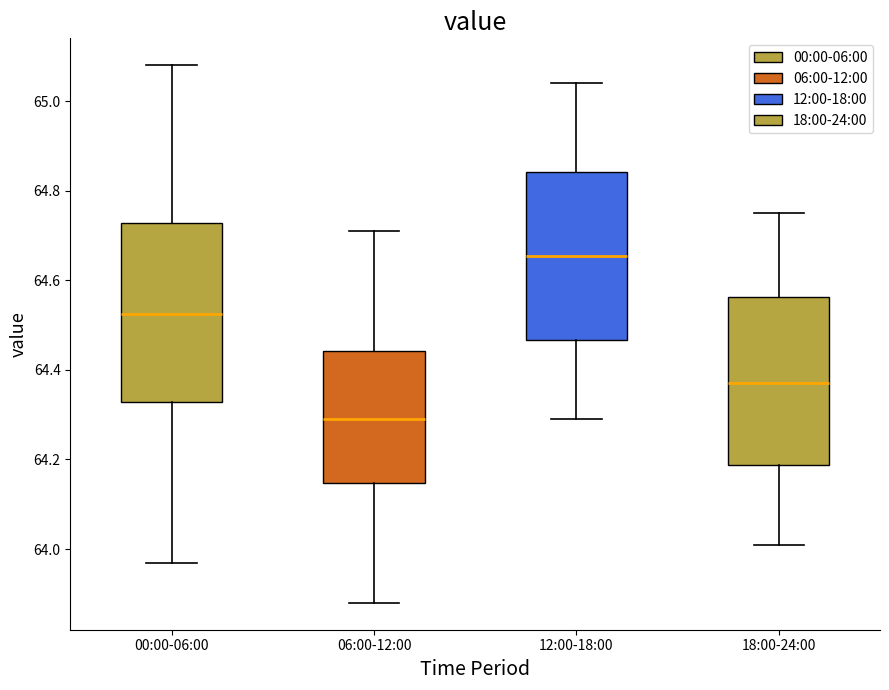

Where is the upper edge of the box for 18:00-24:00 on the y-axis? The values are not printed on the chart, so give them approximately, as read against the axis.

64.56